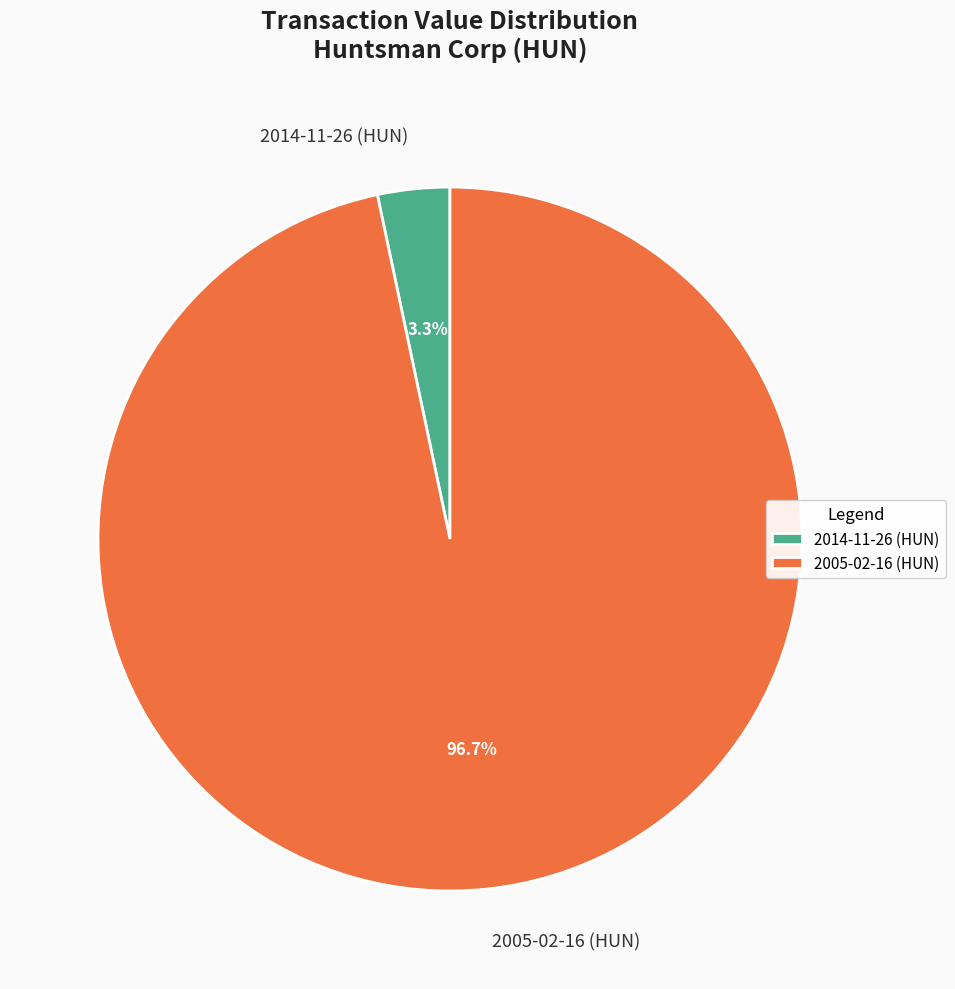

To the nearest percent, what is the difference between the largest and smallest slice percentages?

93%